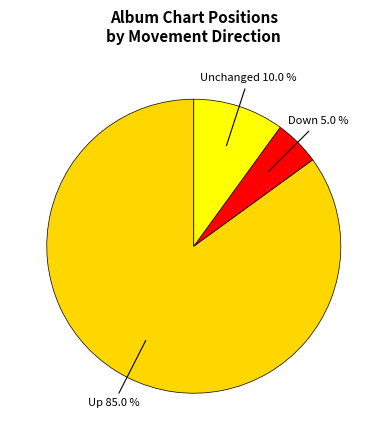

How much of the chart is everything except Unchanged?

90.0%